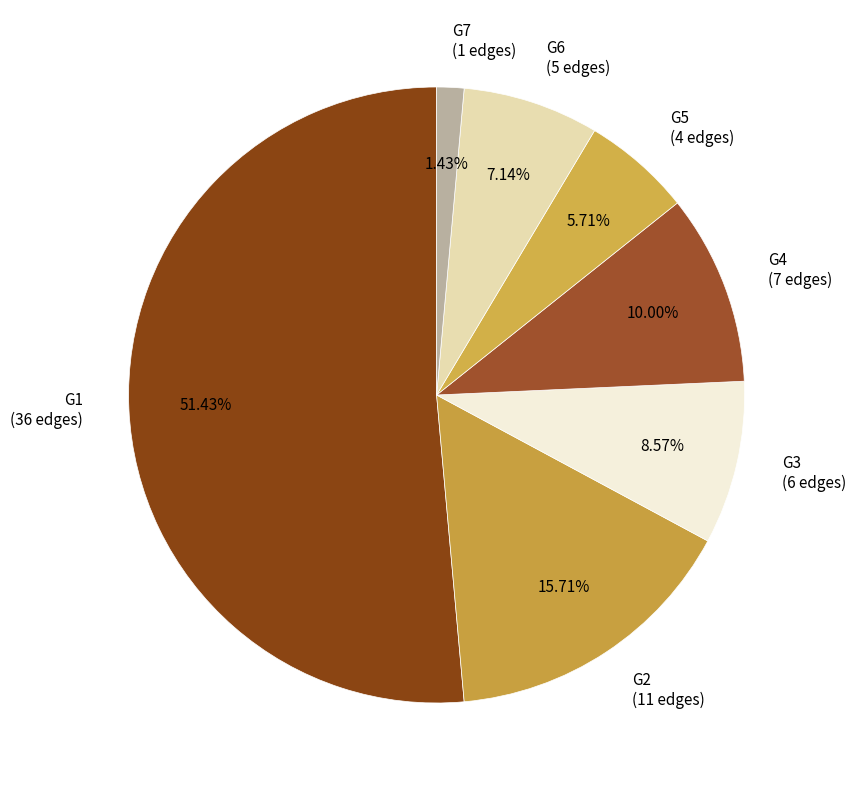

To the nearest percent, what is the average slice percentage?

14%